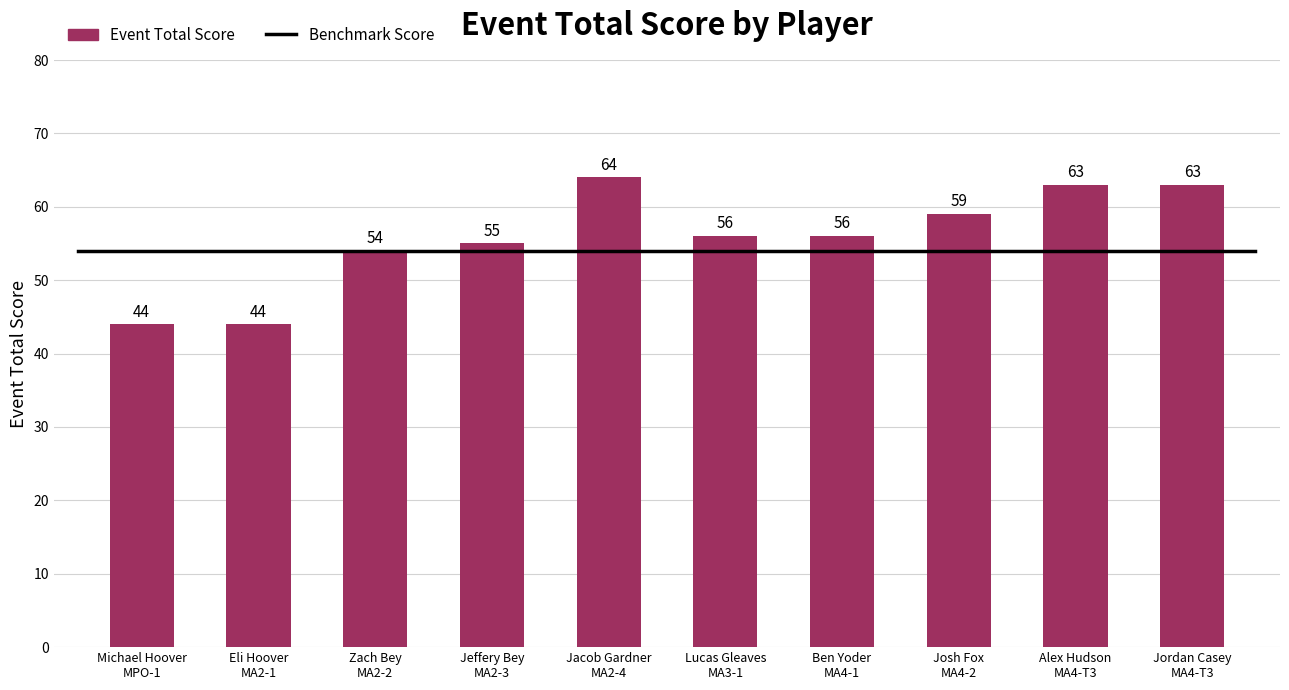

What is the value of the 3rd bar from the left?

54